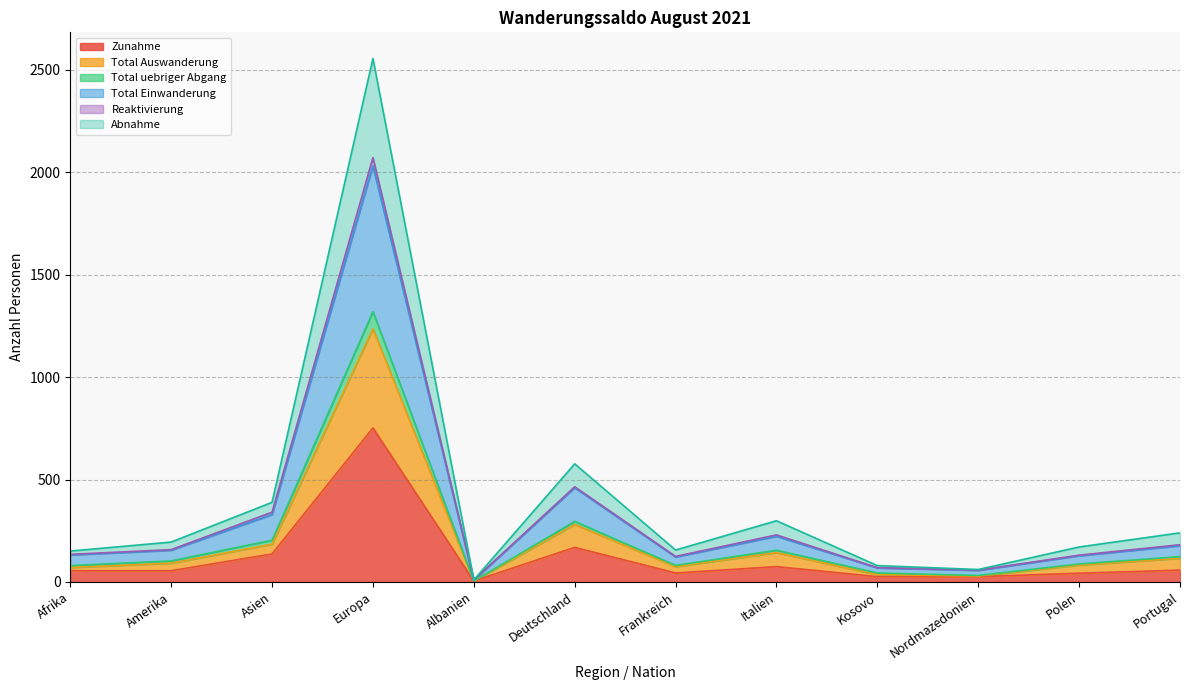

The value of Zunahme at Frankreich is 61. True or false?

False